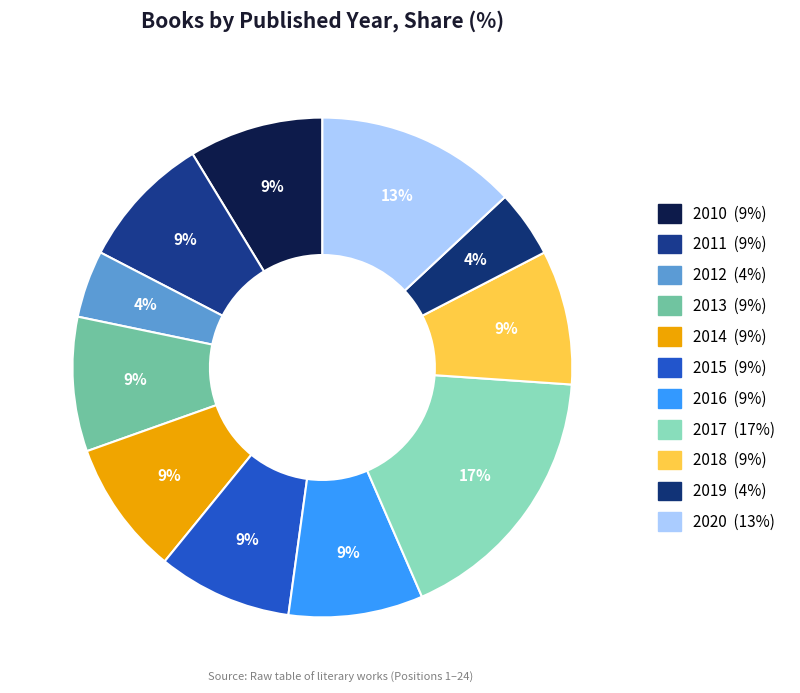

Is it true that 2013 is 1% of the pie?

False